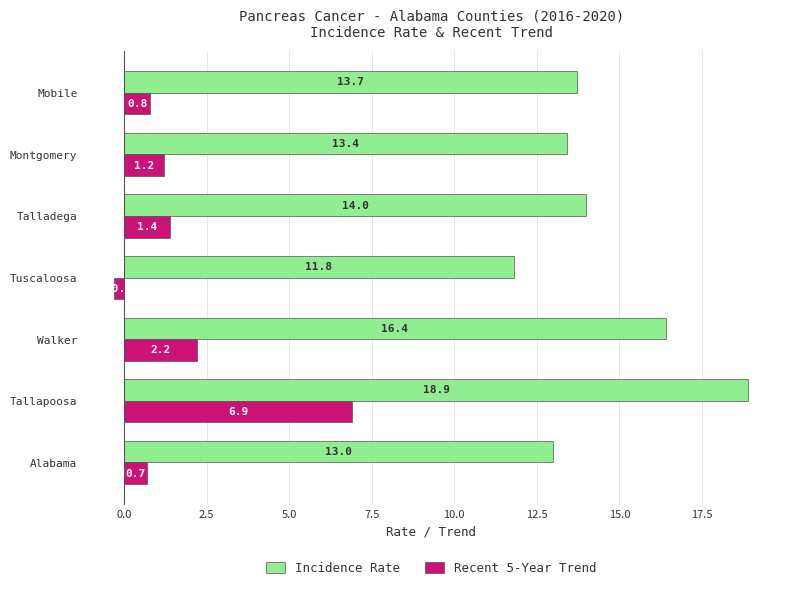

The Incidence Rate series shows 18.9 at Tallapoosa. True or false?

True